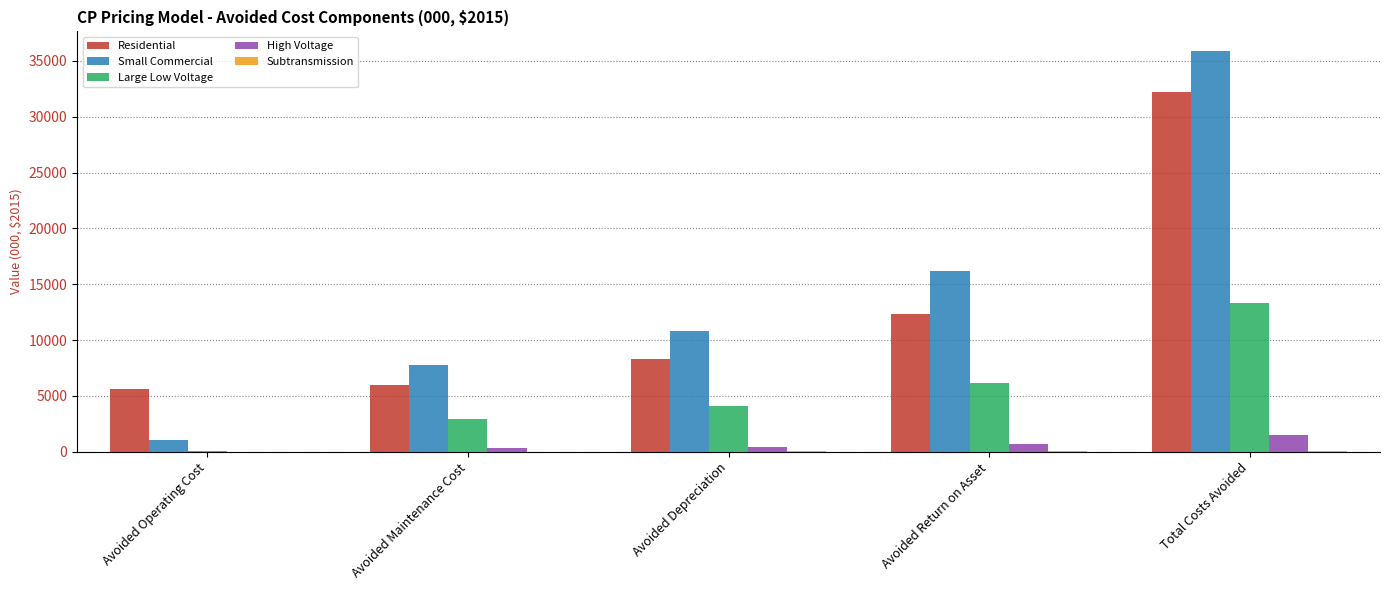

Which series has the widest spread of values?

Small Commercial